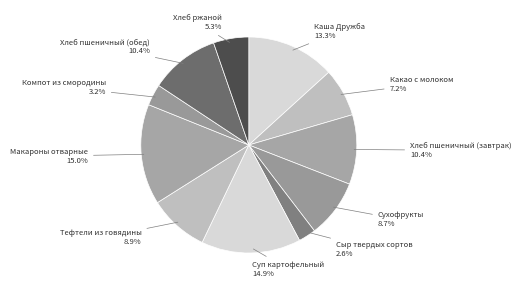

What percentage is the Сыр твердых сортов slice, to the nearest percent?

3%